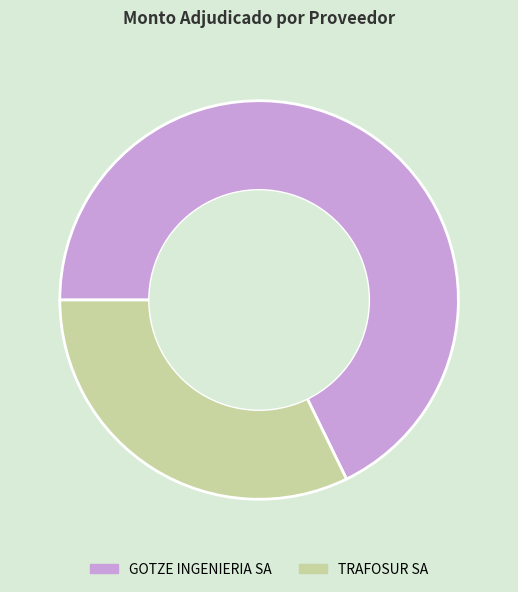

Rank the categories by value from highest to lowest.

GOTZE INGENIERIA SA, TRAFOSUR SA